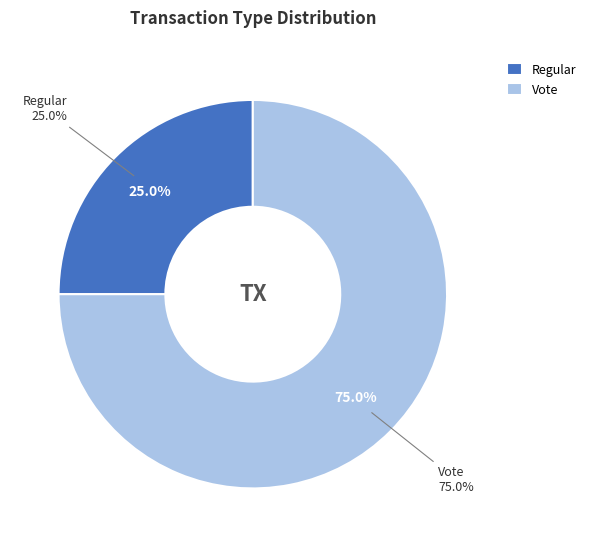

To the nearest percent, what is the difference between the largest and smallest slice percentages?

50%